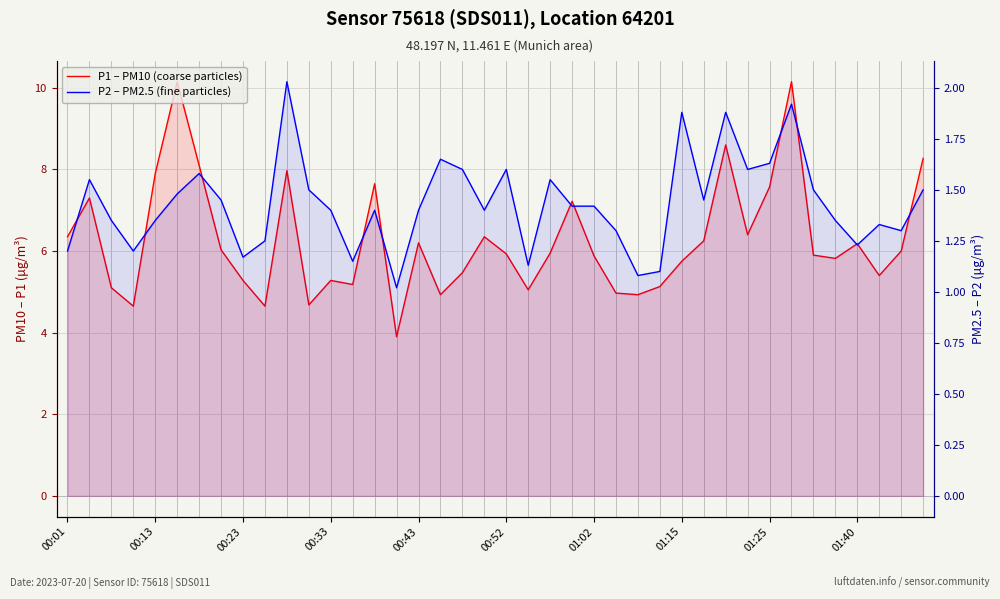

How many lines are shown in the chart?

2